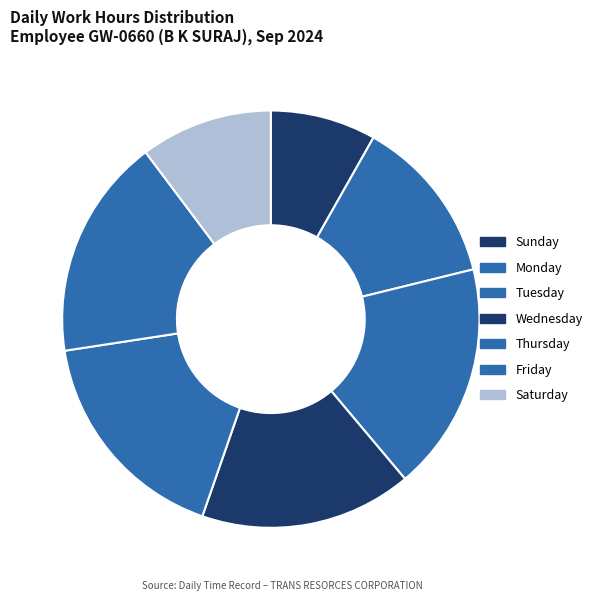

How many segments does this pie chart have?

7